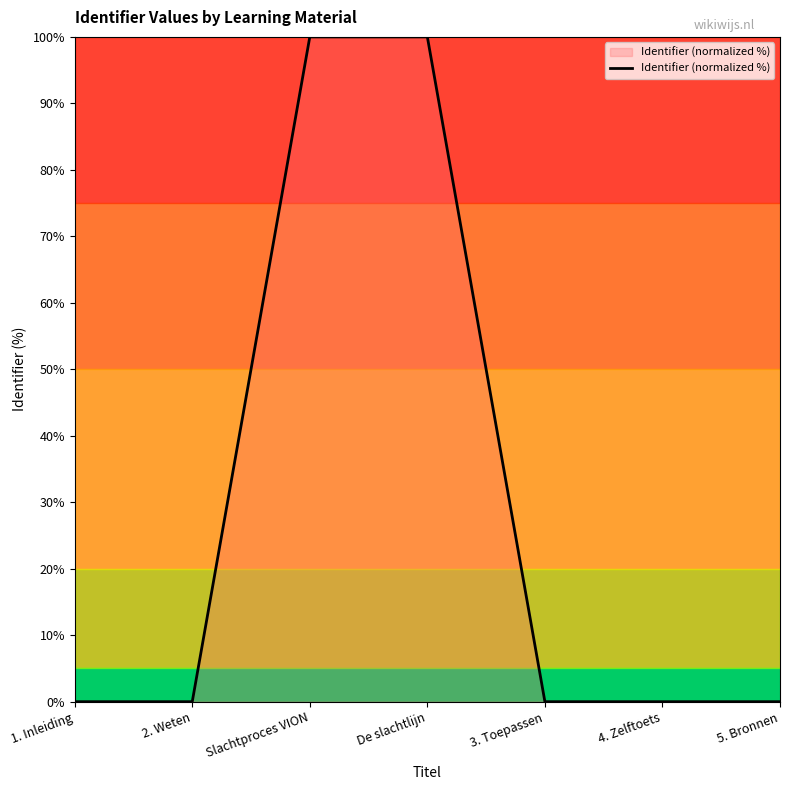

What position from the left is De slachtlijn?

4